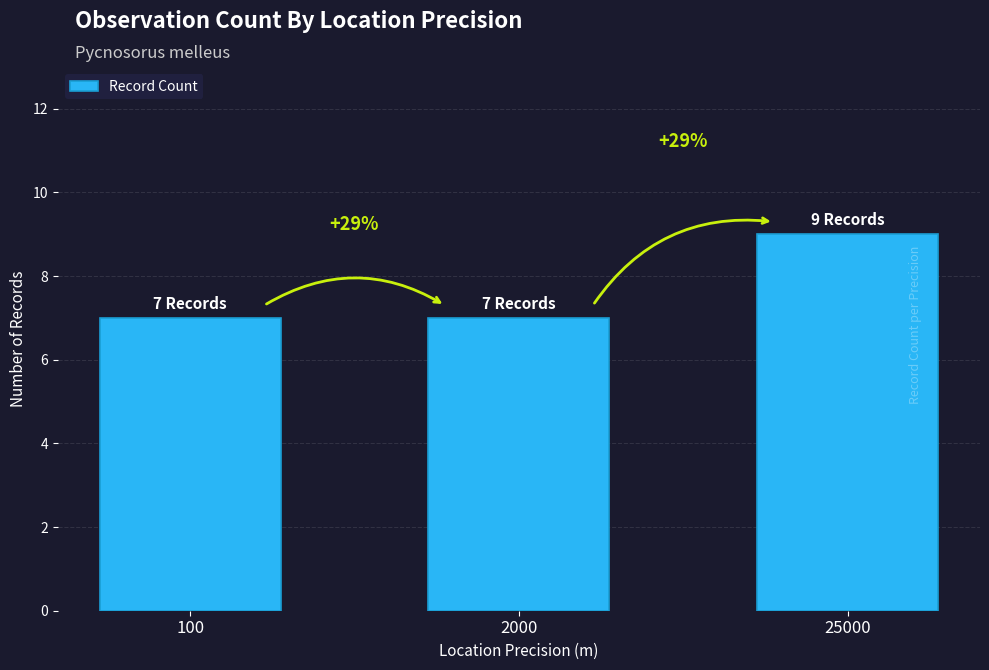

Where is the data nearest to the value 8?

100